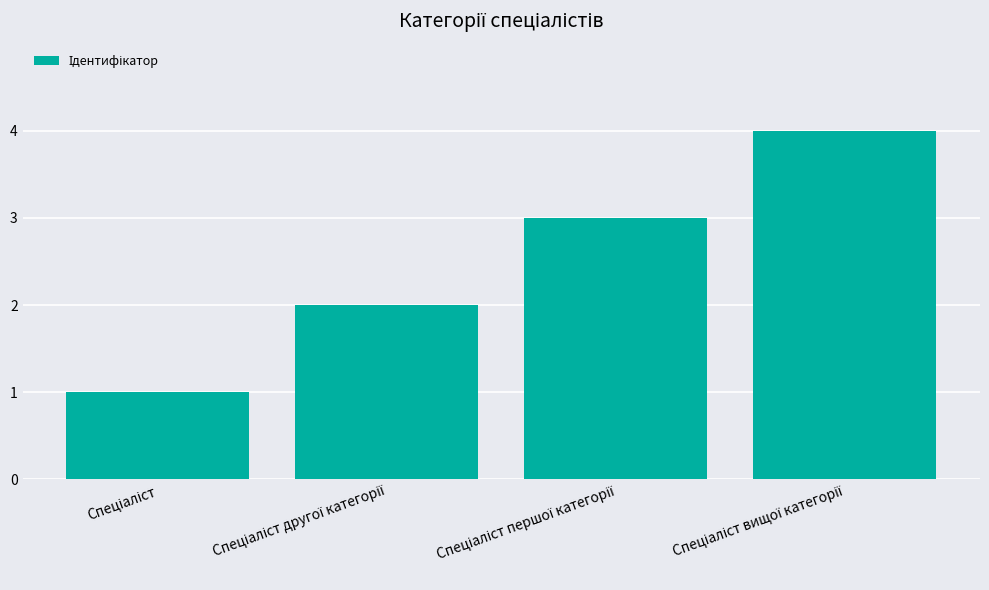

Count the values in the range 2 to 4.

3